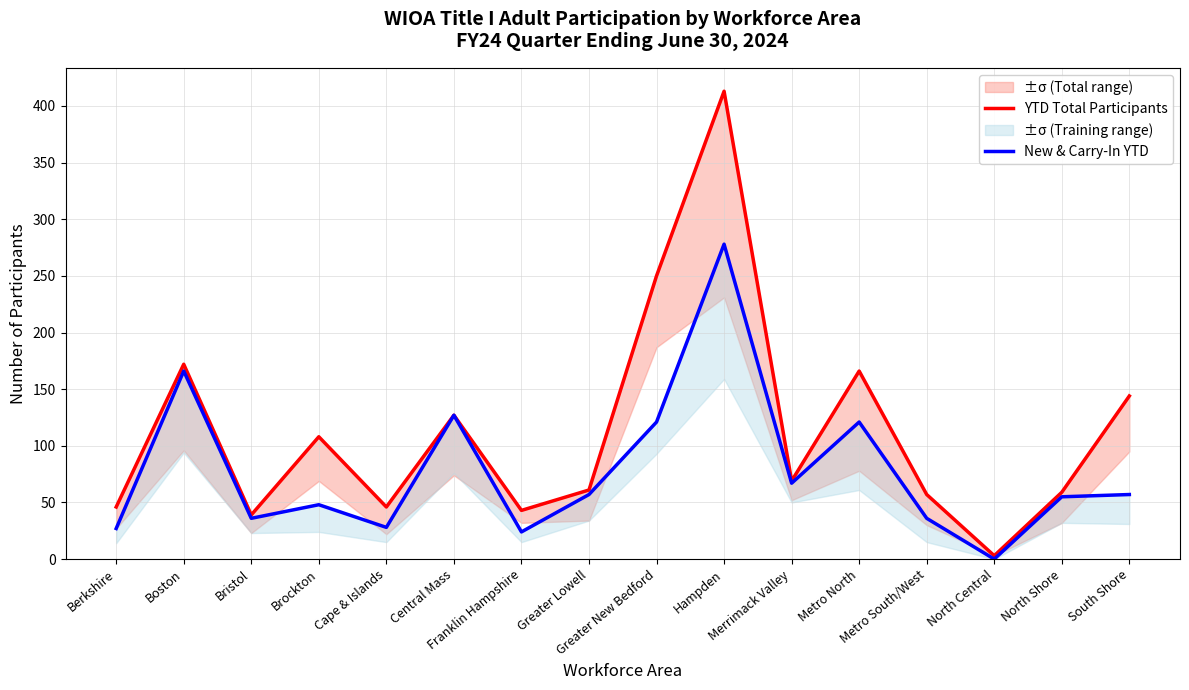

How many interior local valleys does the New & Carry-In YTD series have?

5